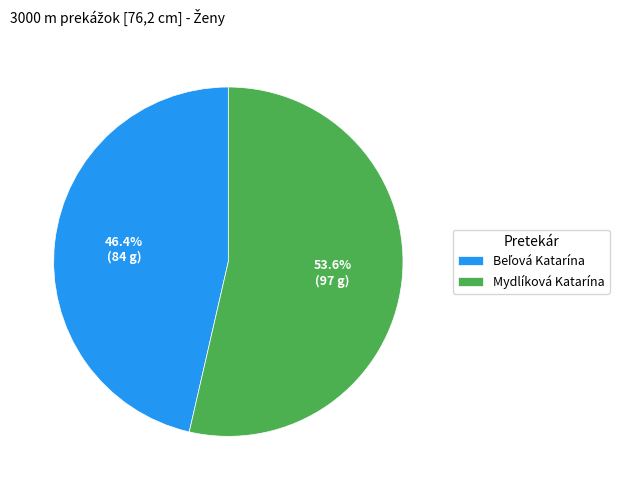

Count the number of slices in the pie.

2